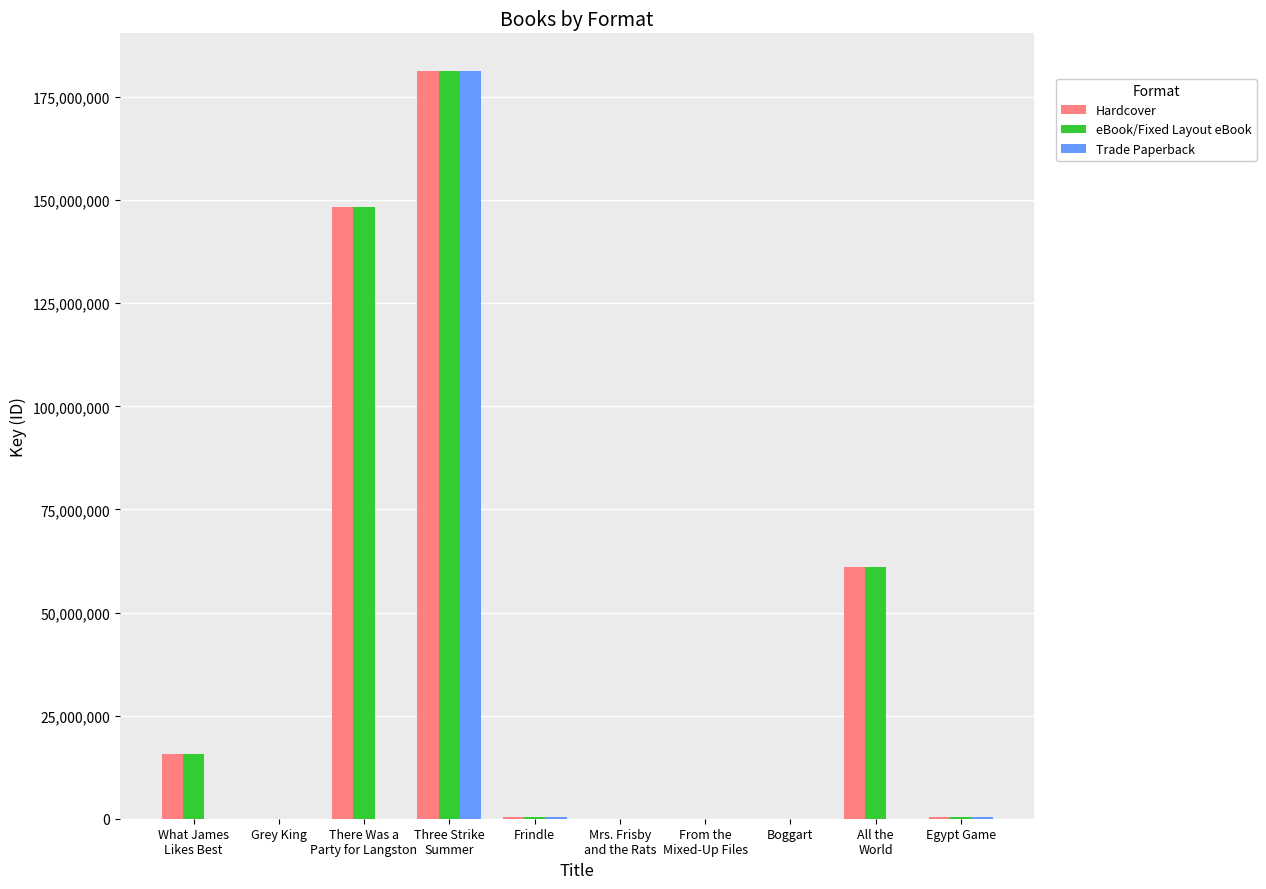

At which label is Hardcover closest to 90699266?

All the
World